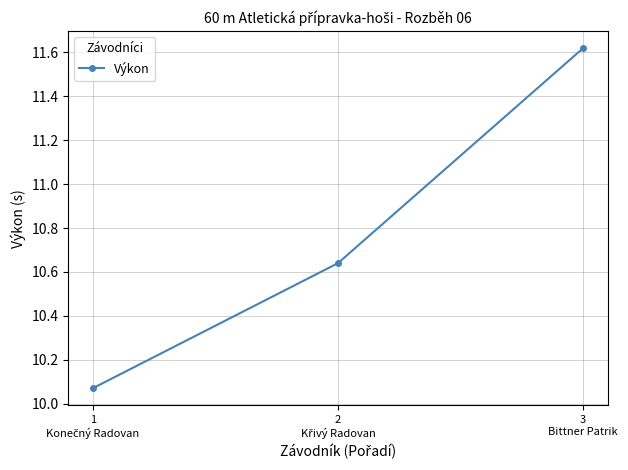

How many lines are shown in the chart?

1